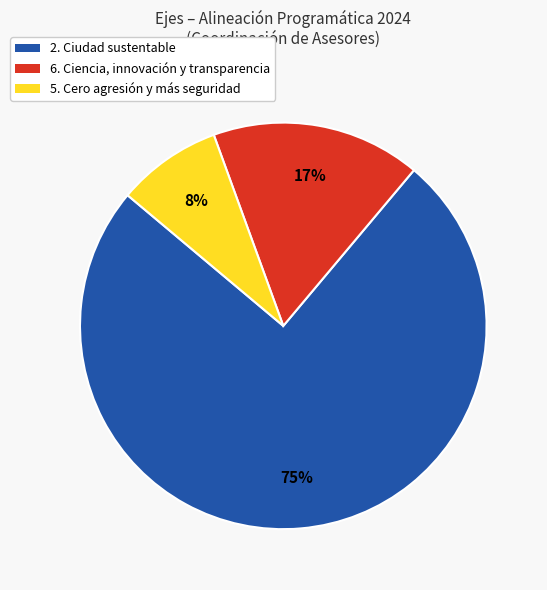

How many segments does this pie chart have?

3